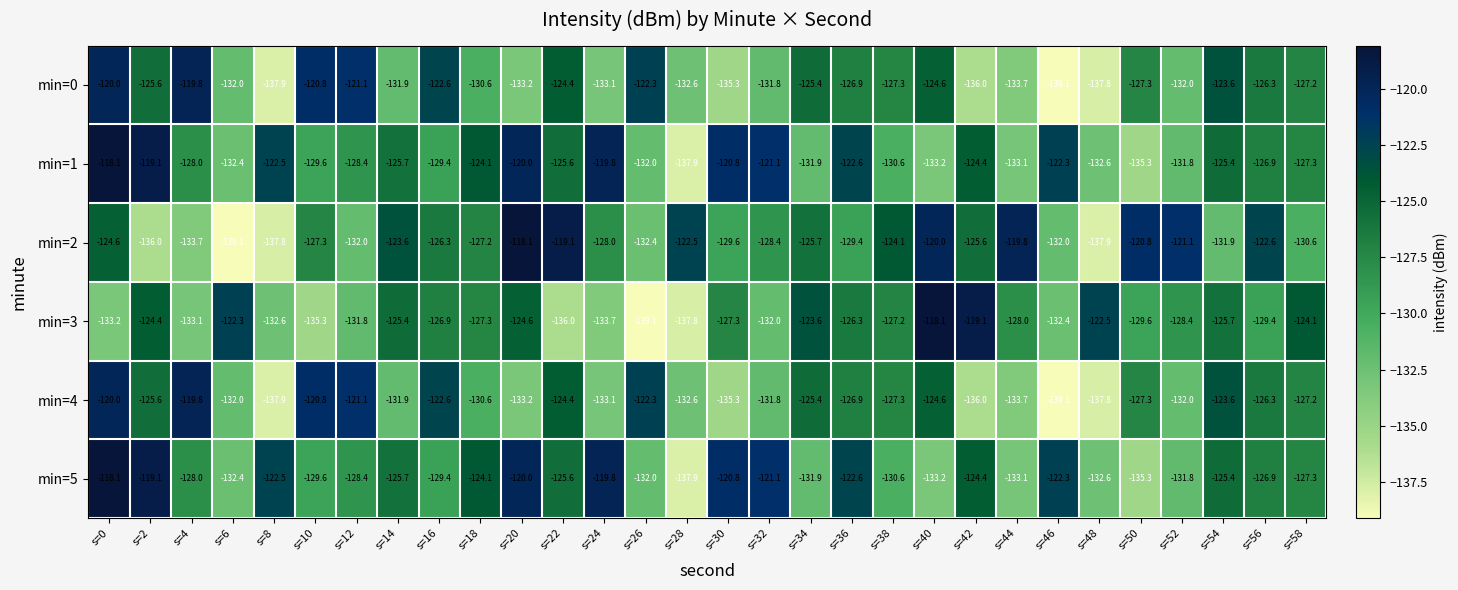

Where does the min=2 series first go above -127?

s=0